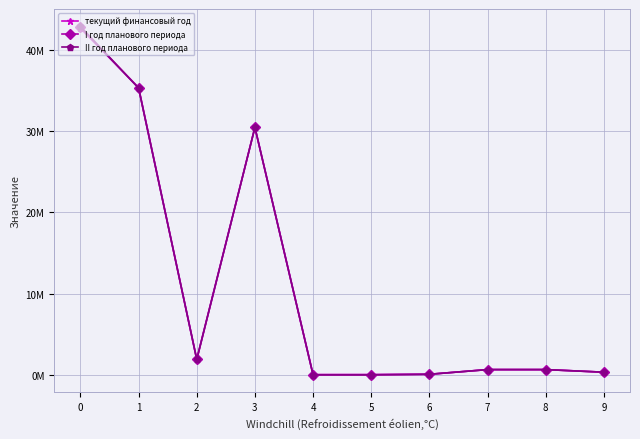

Does the chart have visible grid lines?

Yes